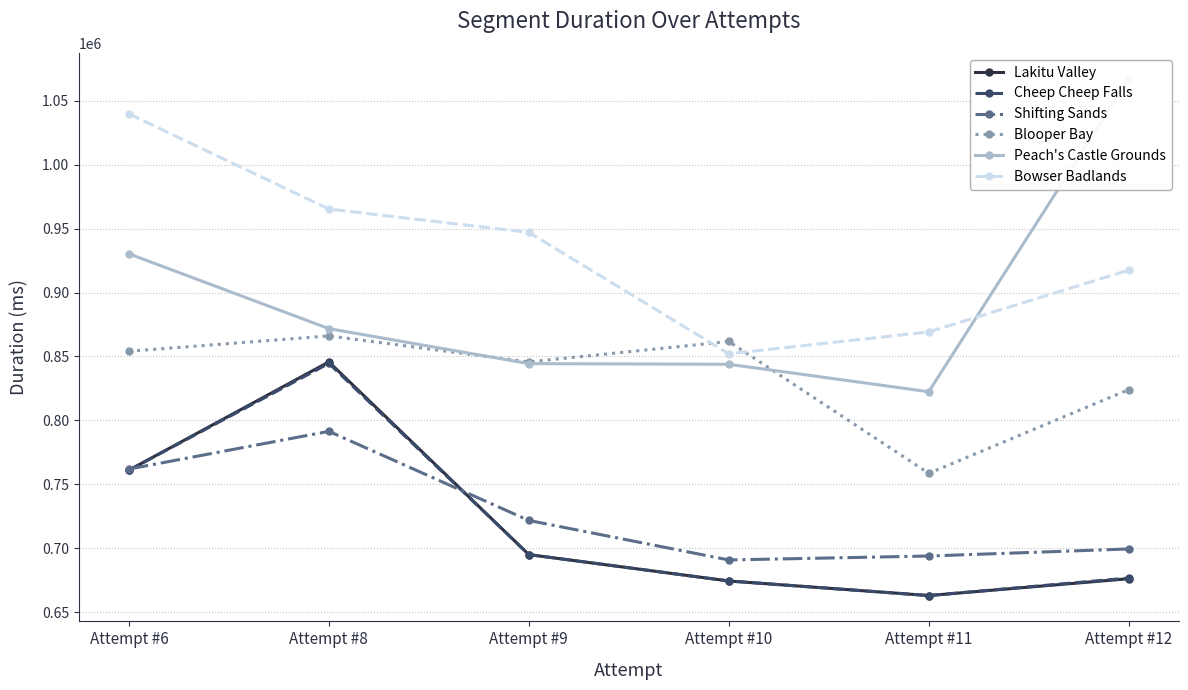

At which label does Peach's Castle Grounds reach its peak?

Attempt #12